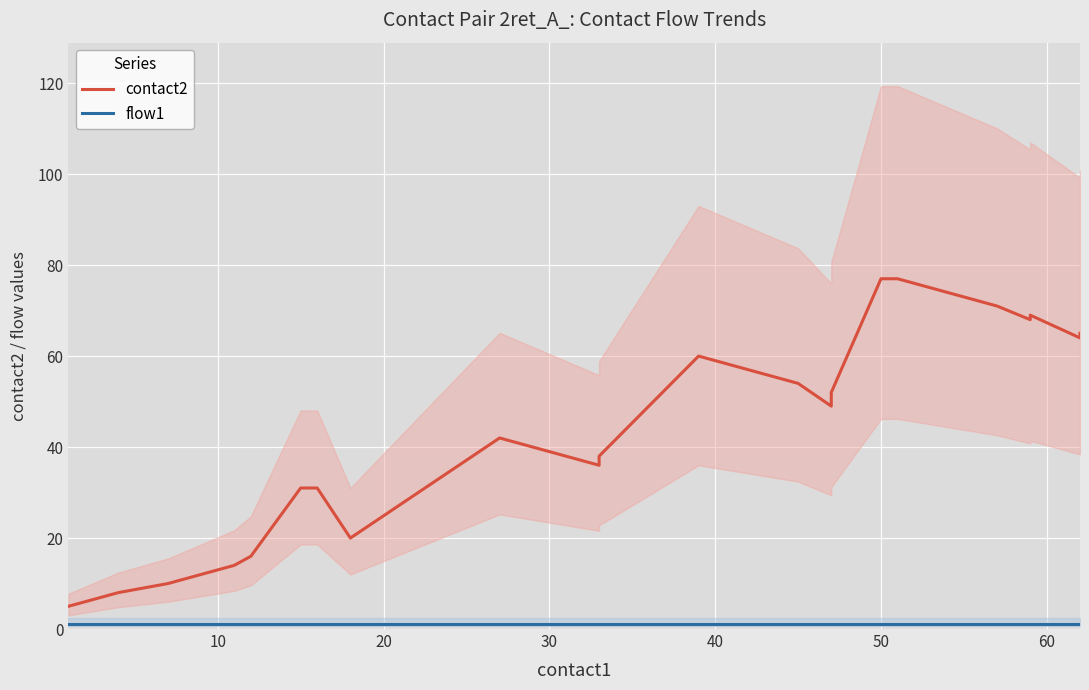

True or false: flow1 has a value of 2 at 15.

False